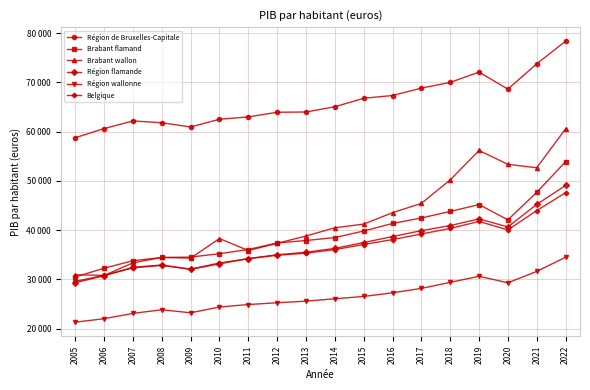

Does the chart have visible grid lines?

Yes